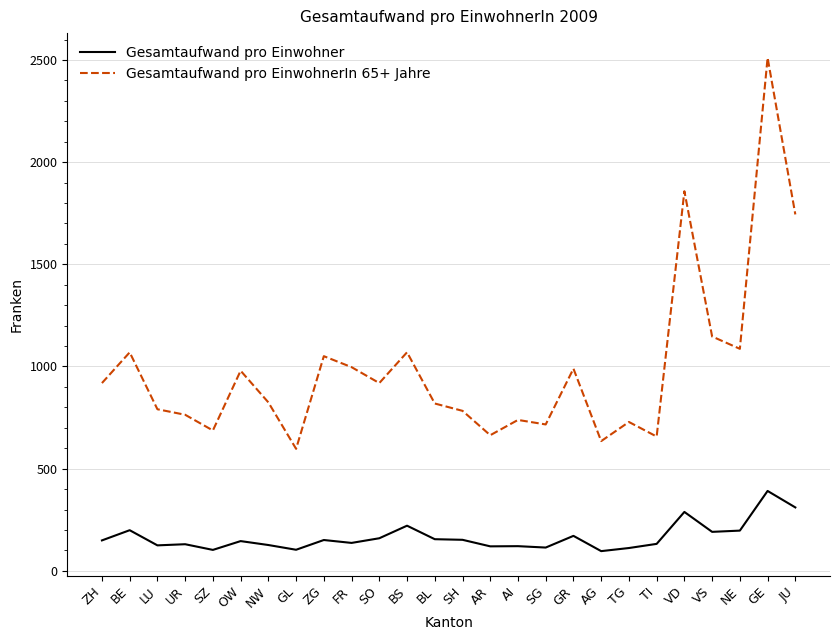

True or false: Gesamtaufwand pro Einwohner and Gesamtaufwand pro EinwohnerIn 65+ Jahre intersect in this chart.

False